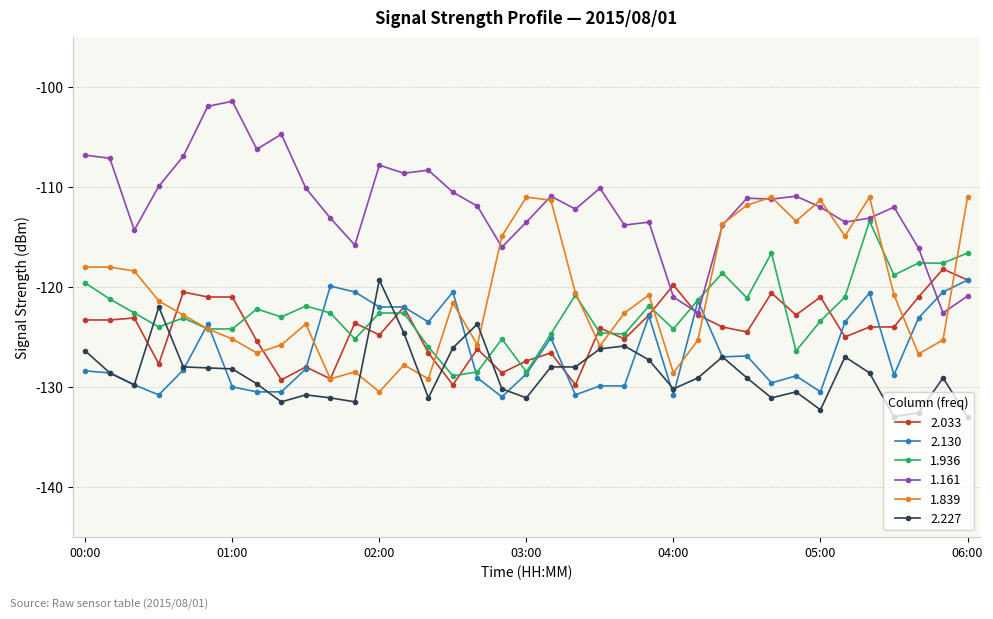

True or false: 2.130 has more than 0 interior local peaks.

True